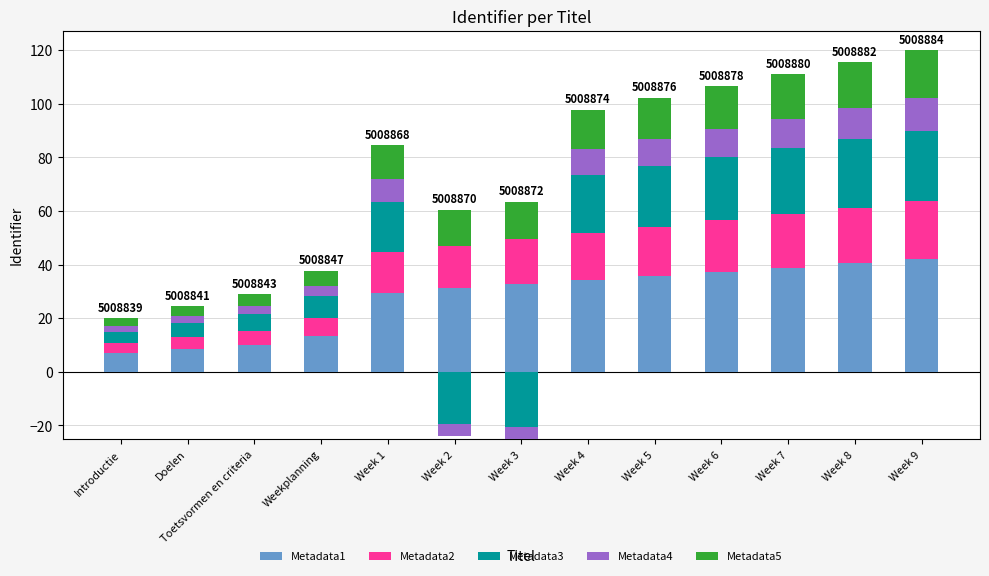

How many groups of bars are there?

13